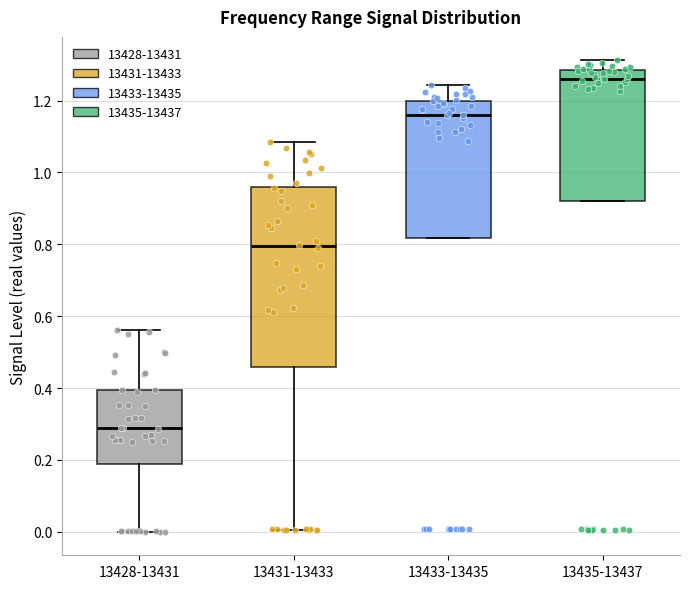

Comparing the boxes themselves (not the whiskers), which one is the tallest?

13431-13433